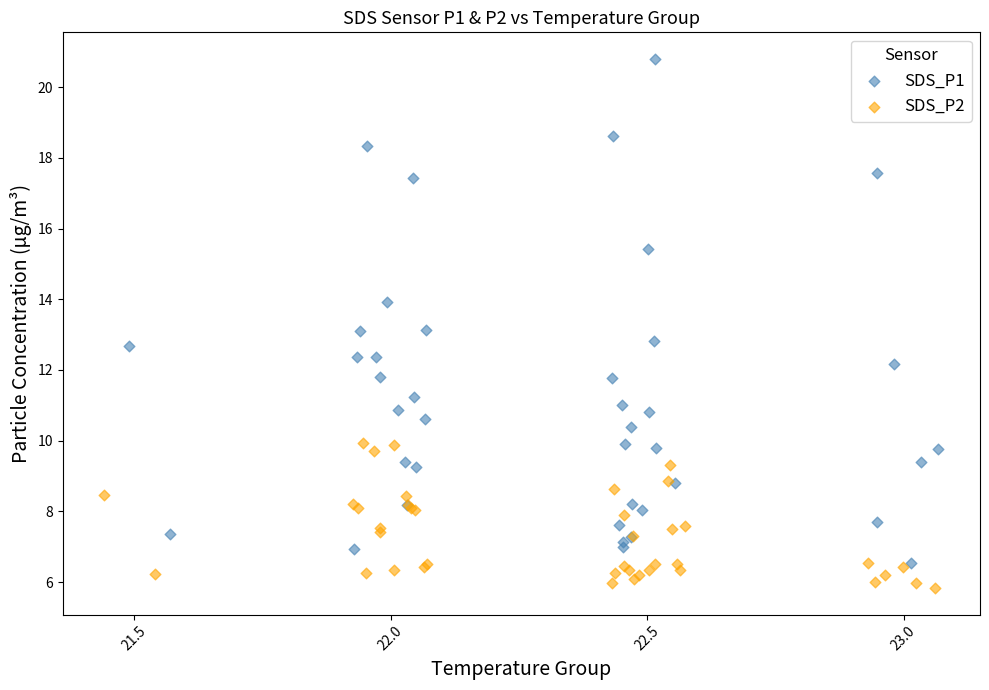

What are all the series names shown in the legend?

SDS_P1, SDS_P2